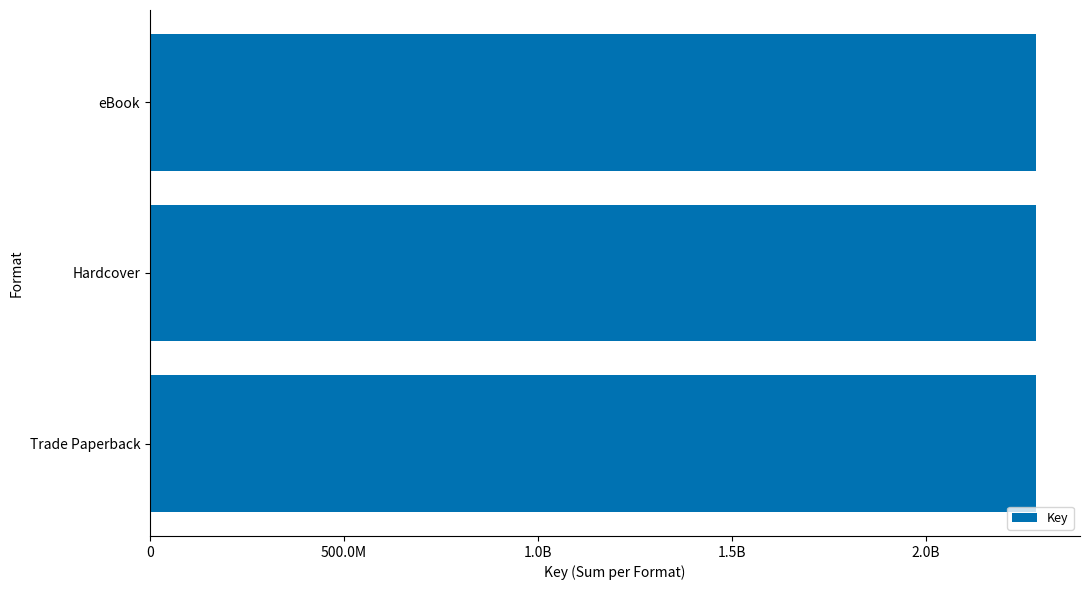

True or false: the data shows 127870796 at eBook.

False